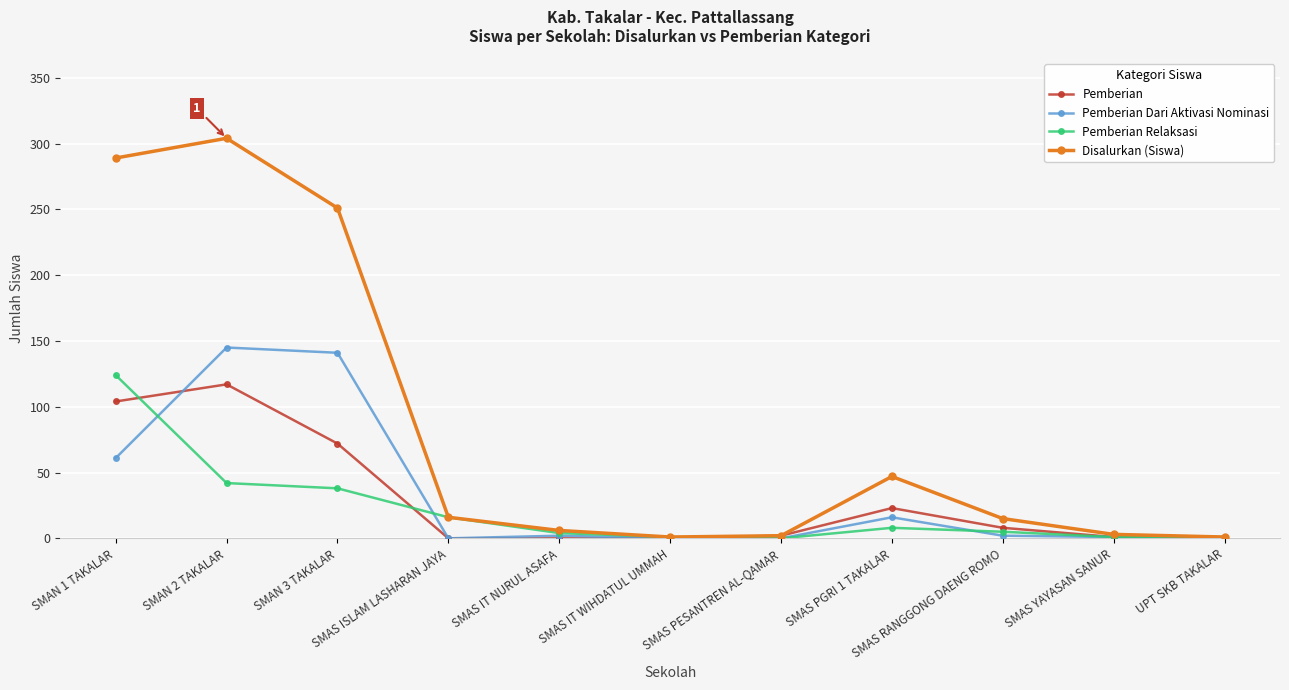

The Disalurkan (Siswa) series shows 519 at SMAN 1 TAKALAR. True or false?

False